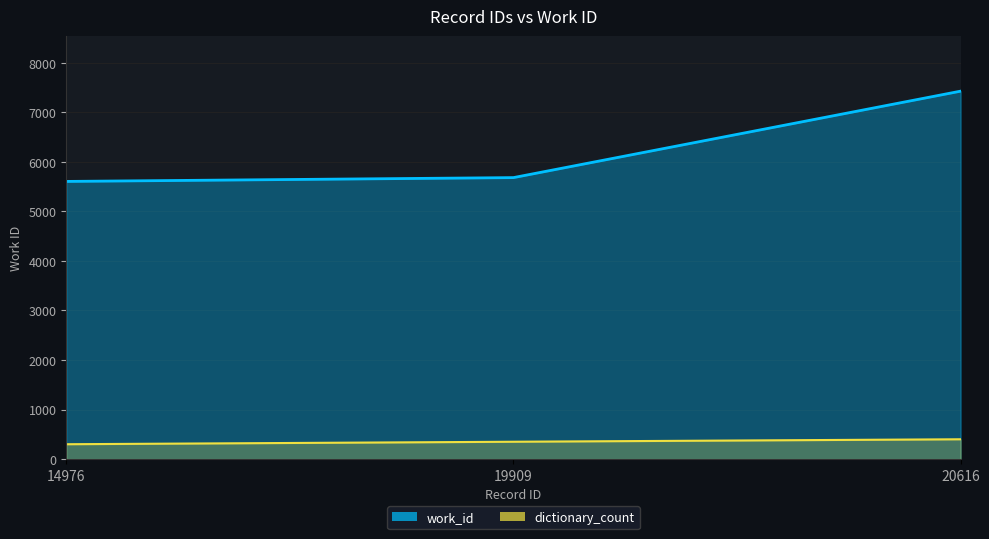

How many series are shown in this chart?

1